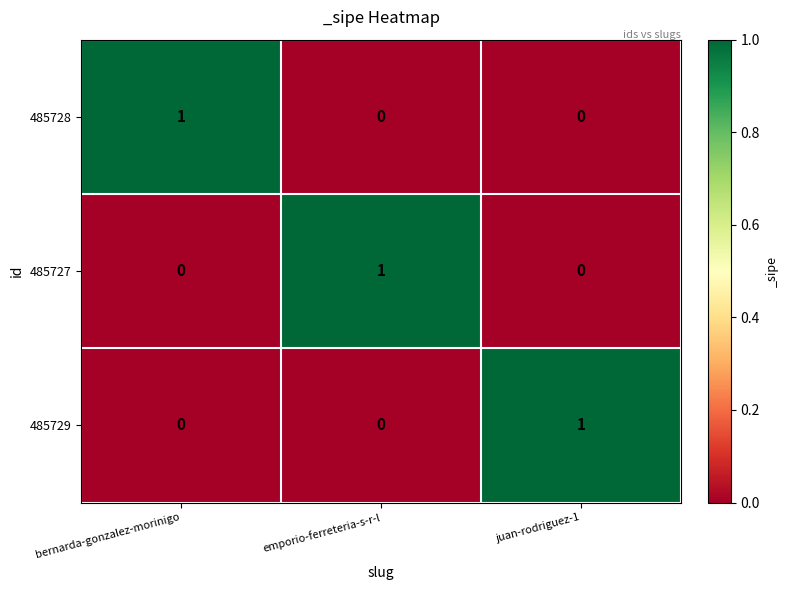

Count the 485728 values in the range 0 to 1.

3